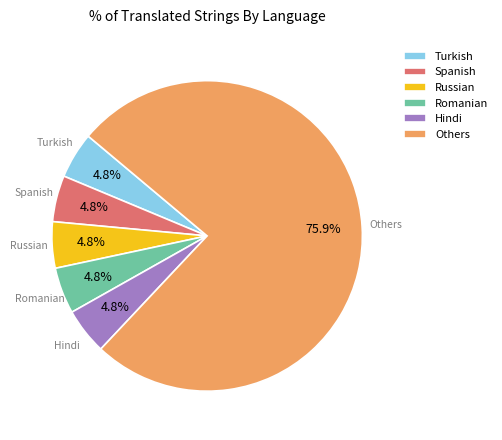

Which slice is the largest?

Others